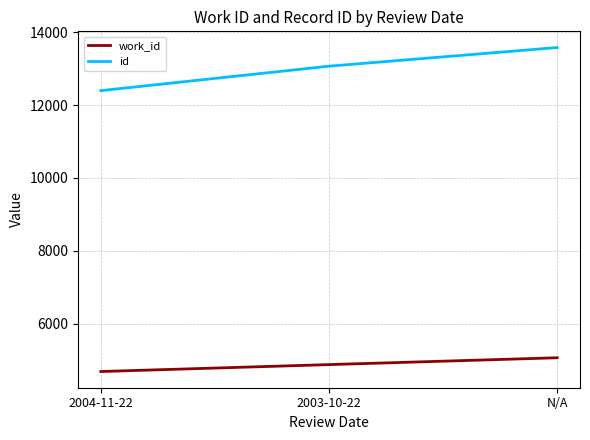

Read the id value at 2003-10-22.

13068